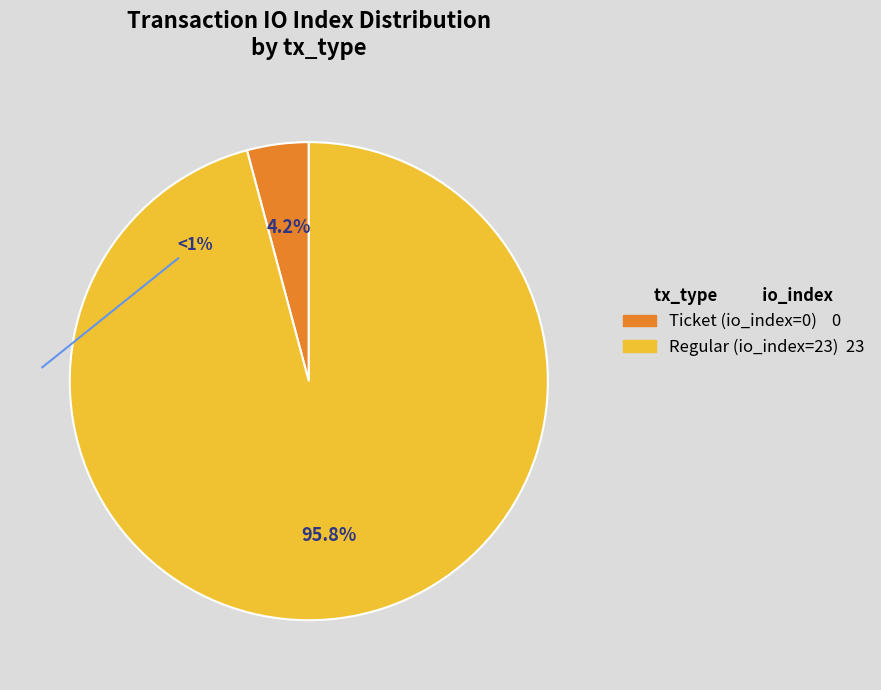

Does Ticket (io_index=0) represent more than half of the total?

No